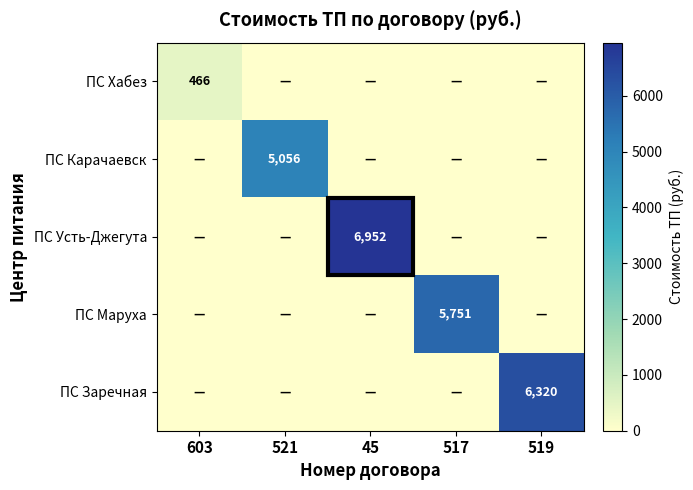

Is it true that ПС Усть-Джегута equals 6952 at 45?

True